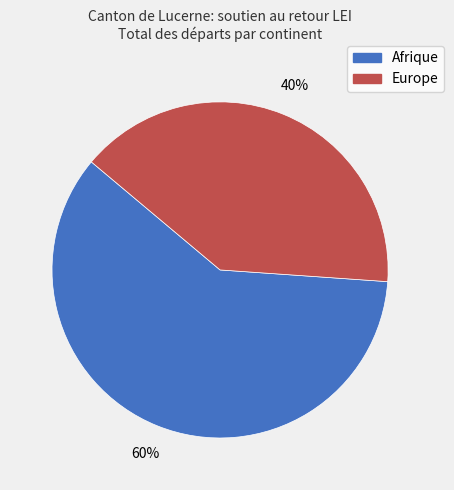

To the nearest percent, what is the combined percentage of Afrique and Europe?

100%